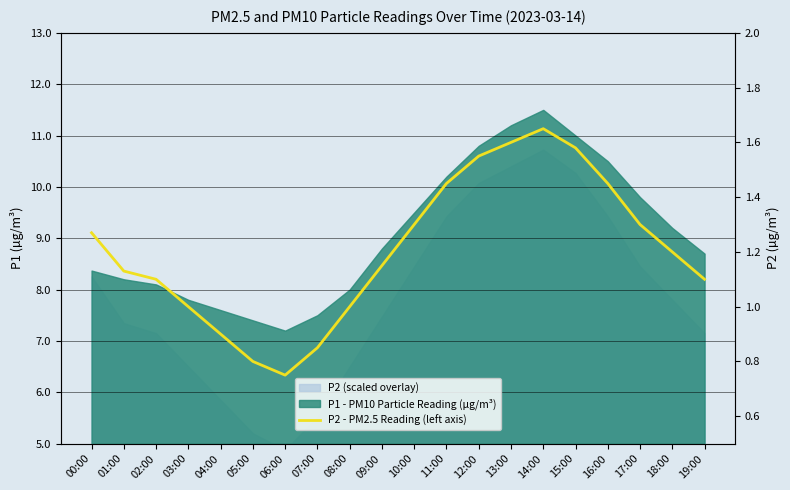

What is the difference between the maximum and second lowest values?

0.8